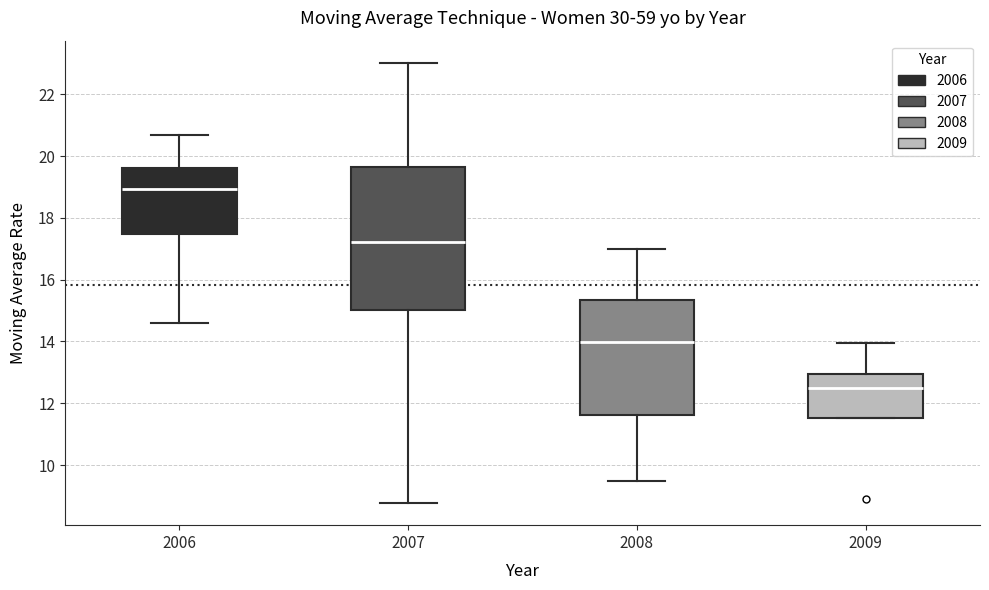

Where does the median line of the box at x = 2009 sit on the y-axis? The values are not printed on the chart, so give them approximately, as read against the axis.

12.4